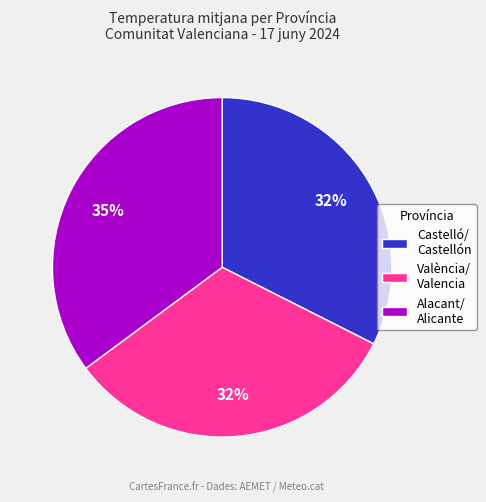

Is it true that València/ Valencia is 42% of the pie?

False